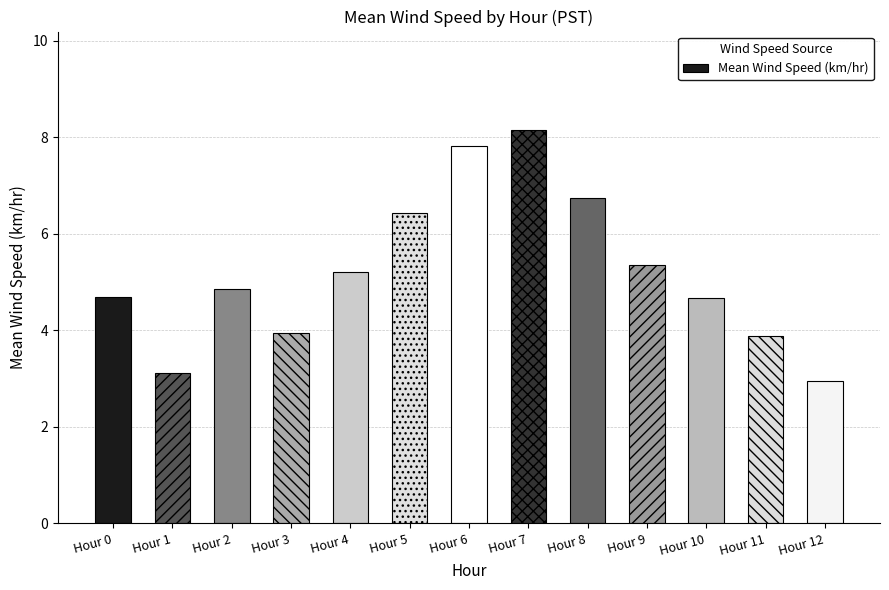

What is the value of the 5th bar from the left?

5.2